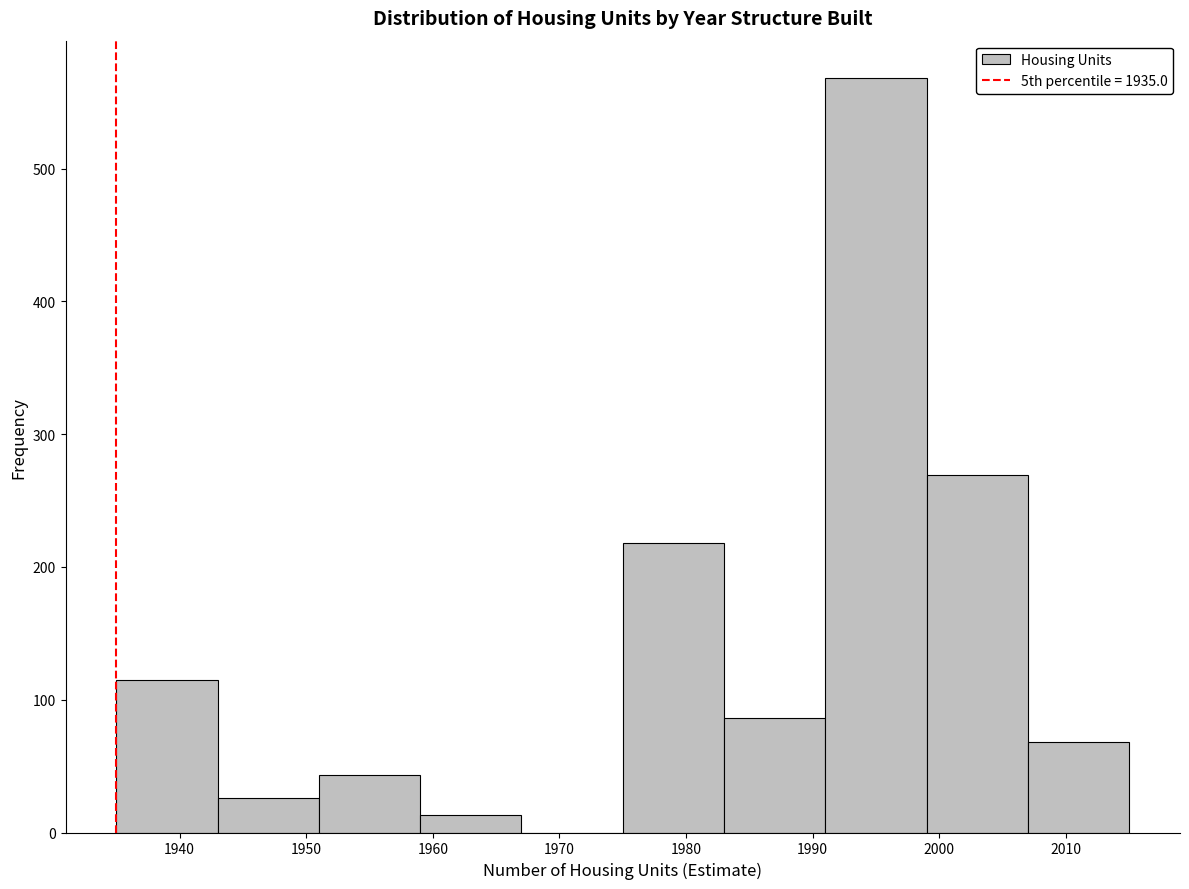

Over which range of the x-axis is the bar tallest?

1991 to 1999